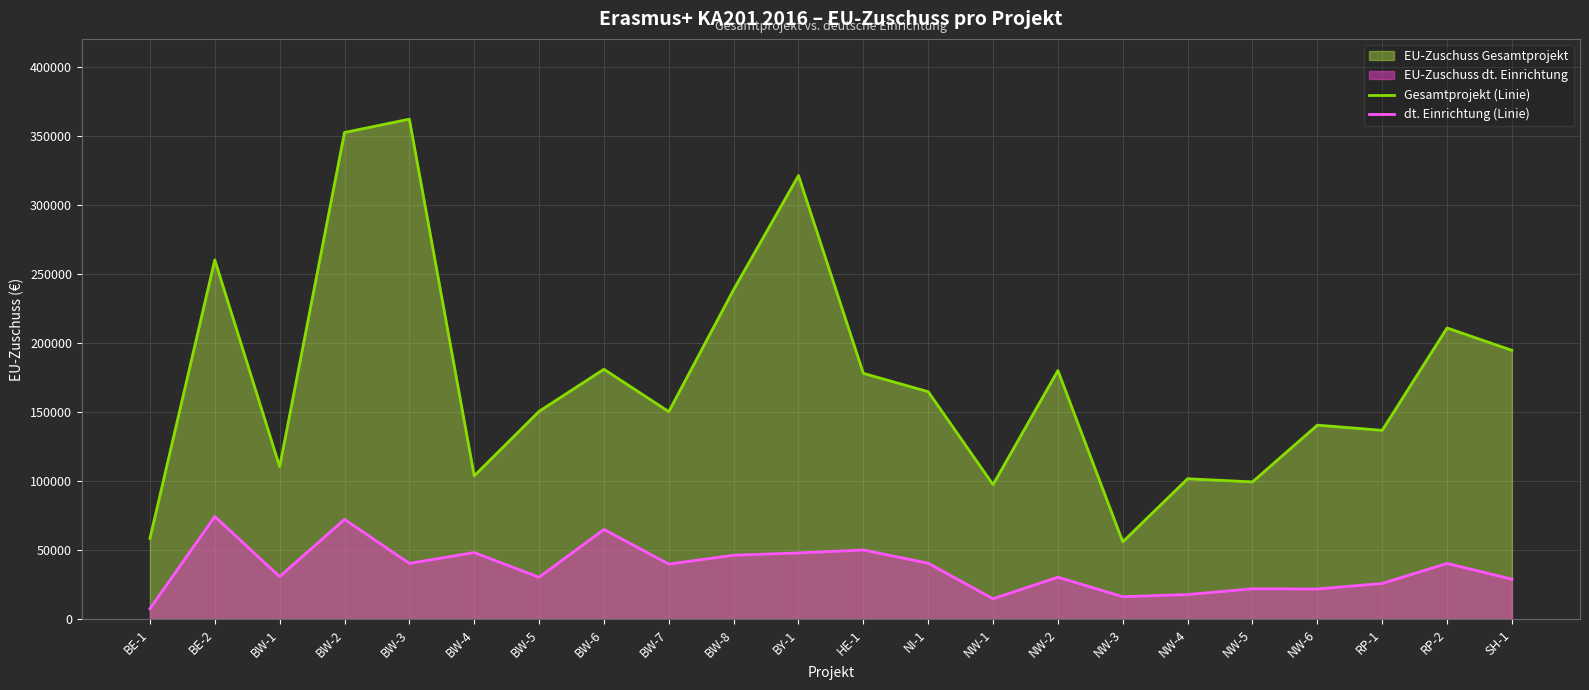

What is the label of the 3rd point from the left?

BW-1